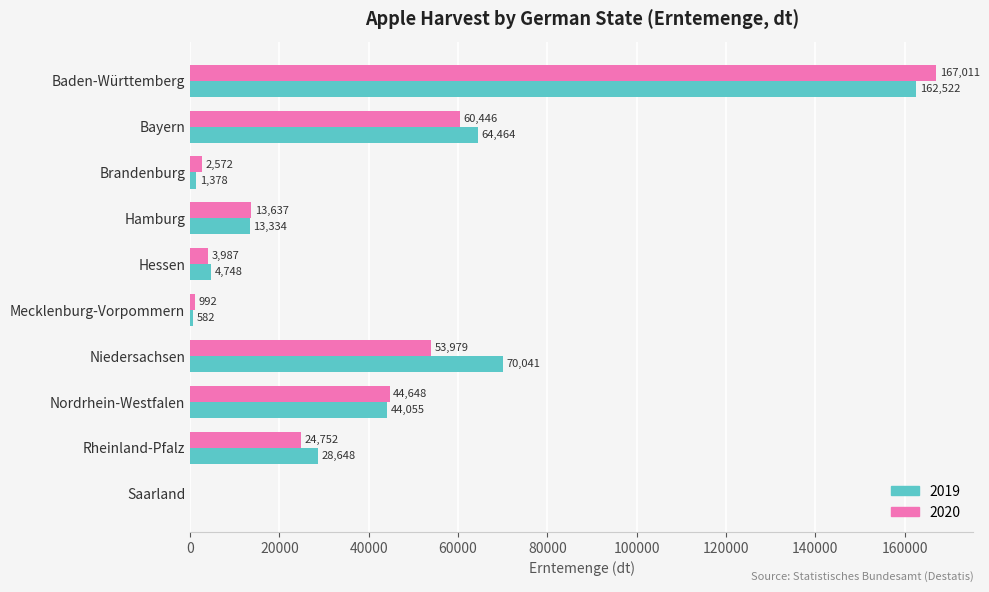

At which label is 2020 closest to 83505?

Bayern